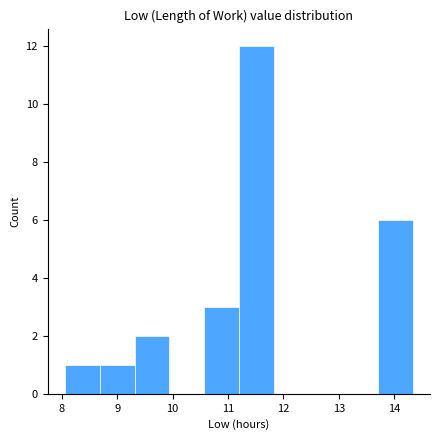

What is the height of the bar covering 10.6 to 11.2 on the x-axis? Neither the bar edges nor the heights are printed on the chart, so give them approximately, as read against the axes.

3